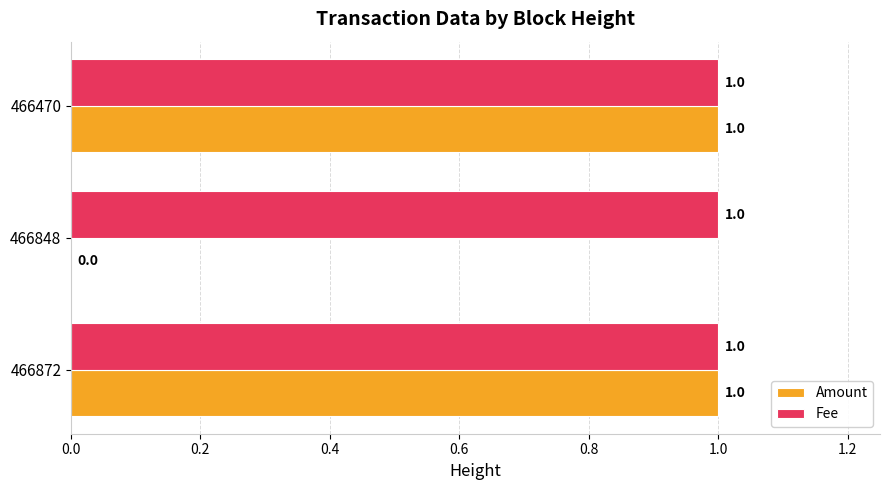

The Amount series shows 0 at 466848. True or false?

True